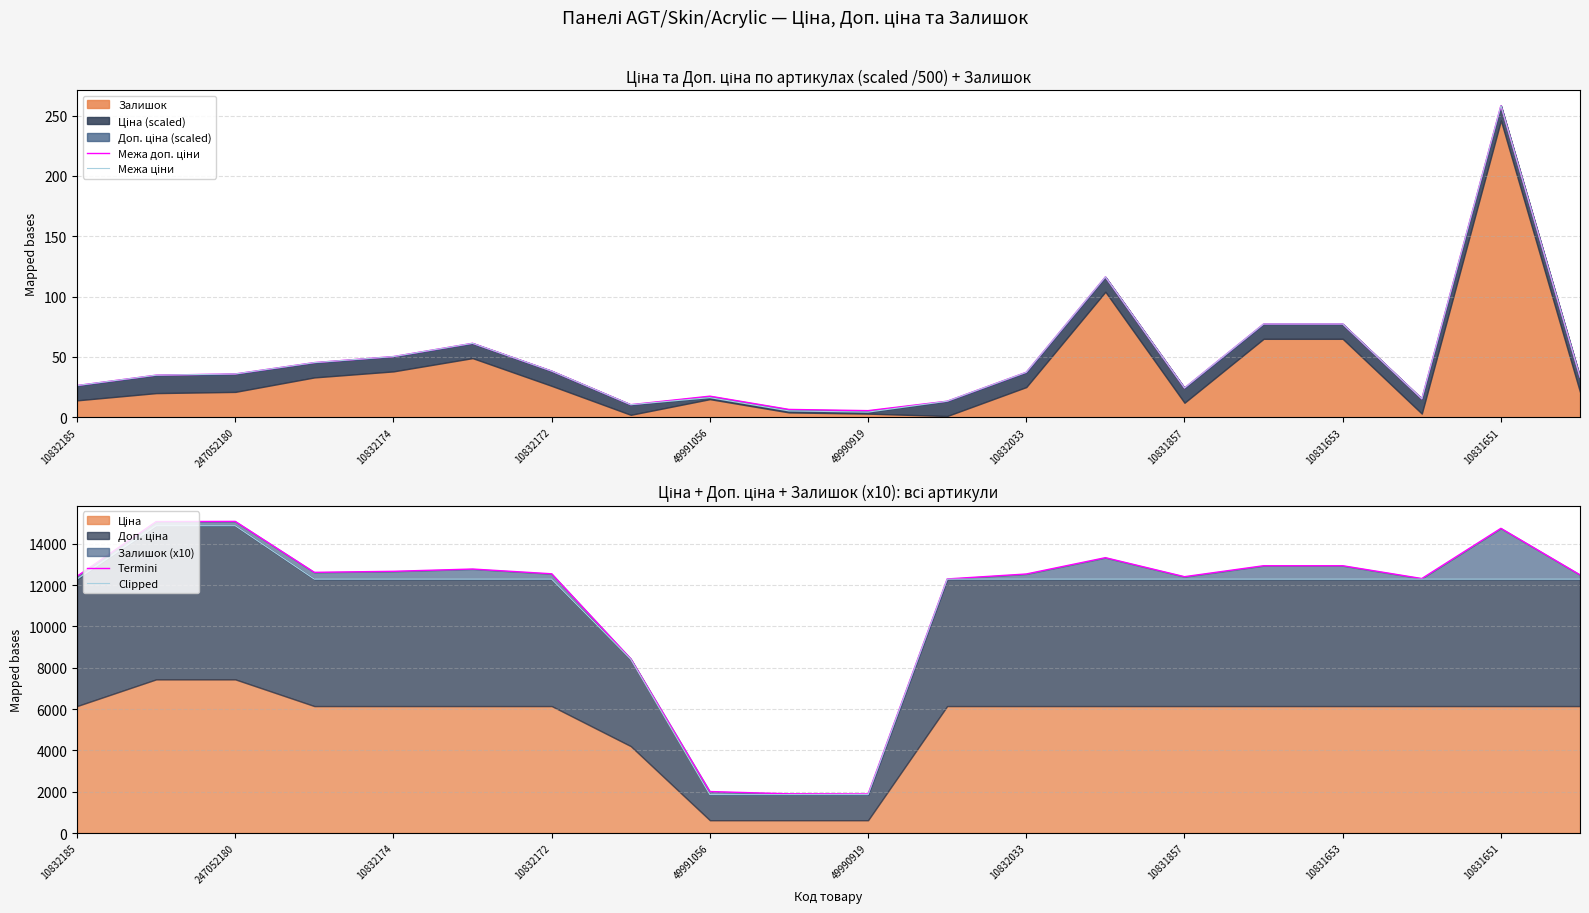

True or false: Termini and Межа доп. ціни cross at least once.

False